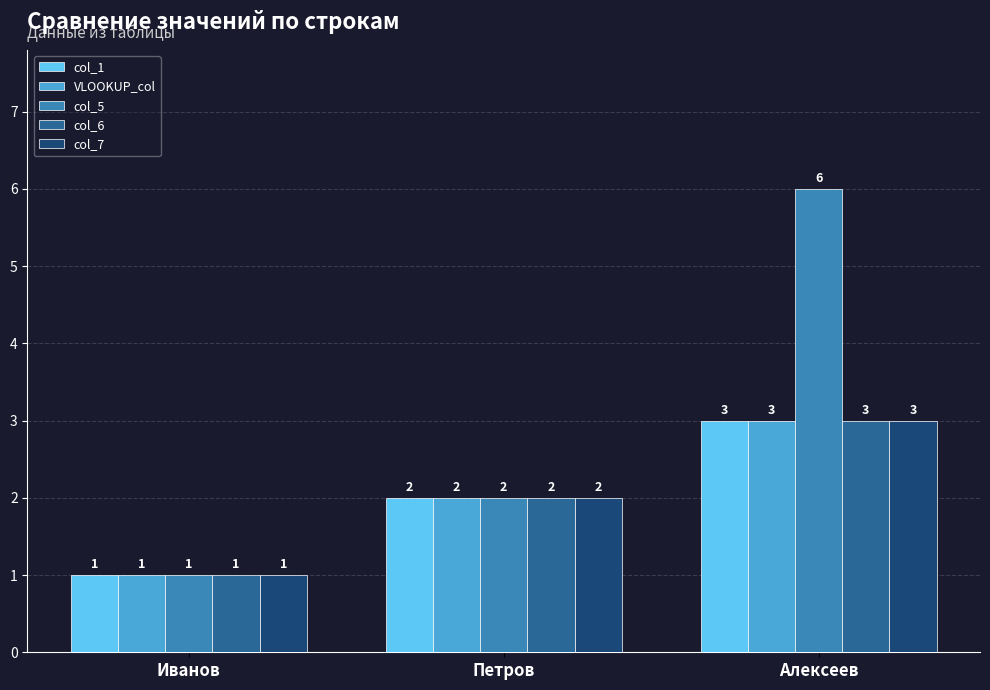

What is the label of the 3rd bar from the right?

Иванов